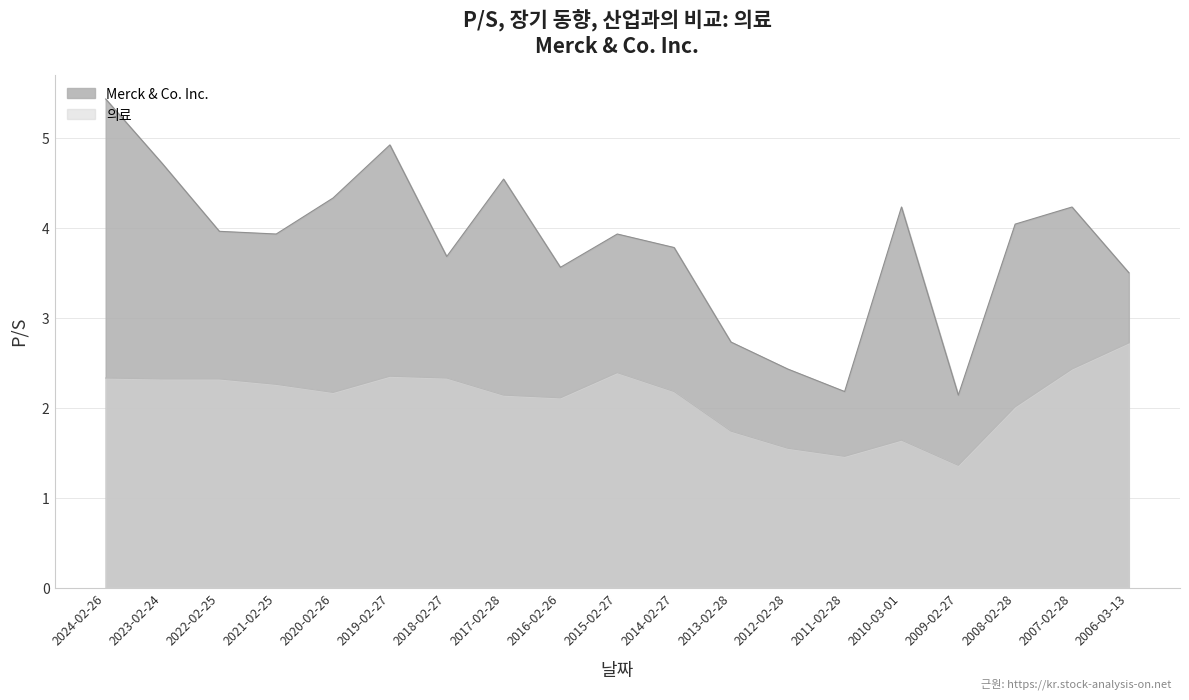

At how many categories does at least one series exceed 3?

15